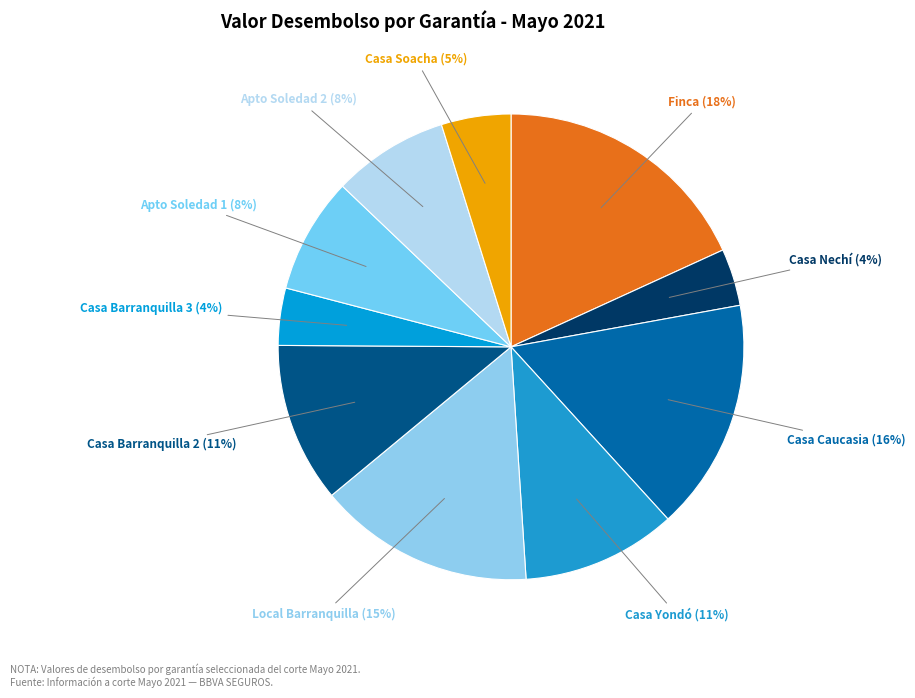

To the nearest percent, what is the difference between the largest and smallest slice percentages?

14%